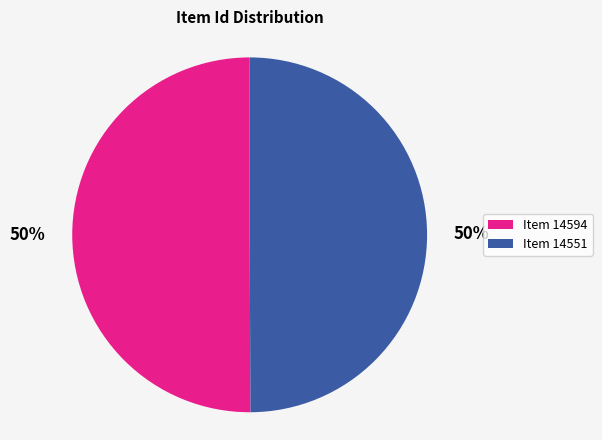

Combined, do Item 14594 and Item 14551 account for over 50%?

Yes